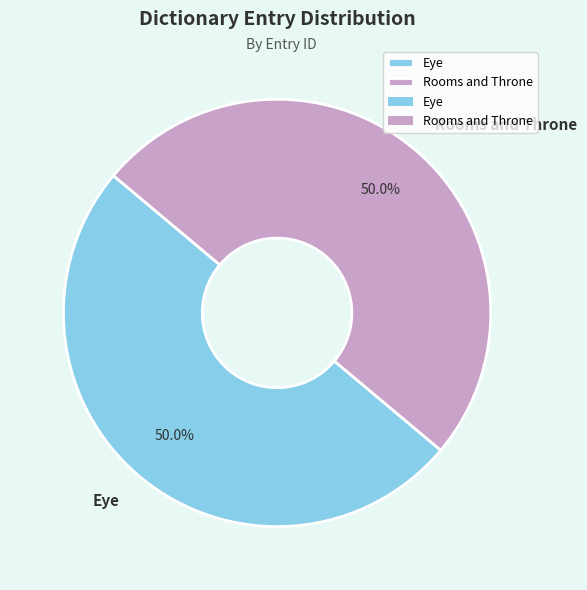

The Eye slice represents 39% of the pie. True or false?

False